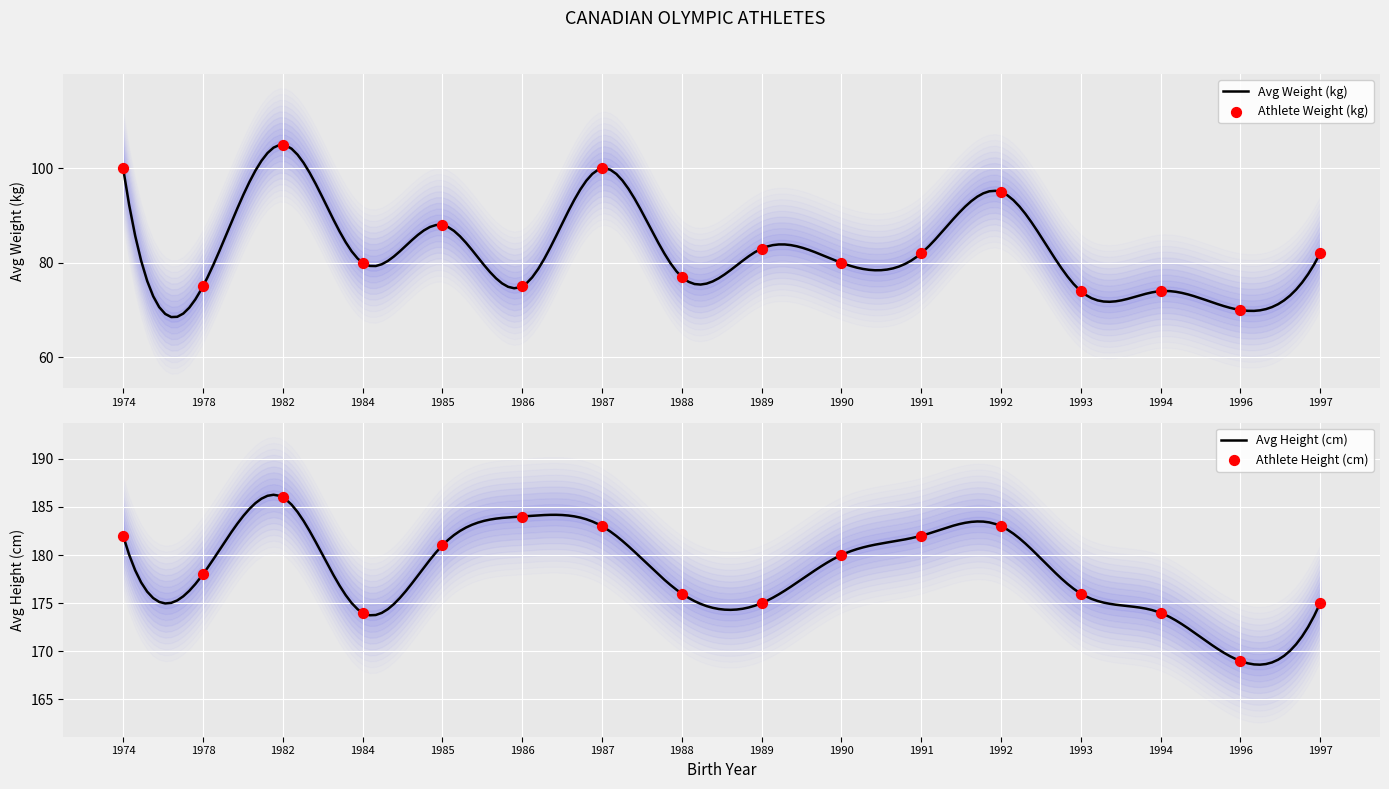

Which series reaches the maximum Y coordinate?

Avg Height (cm)